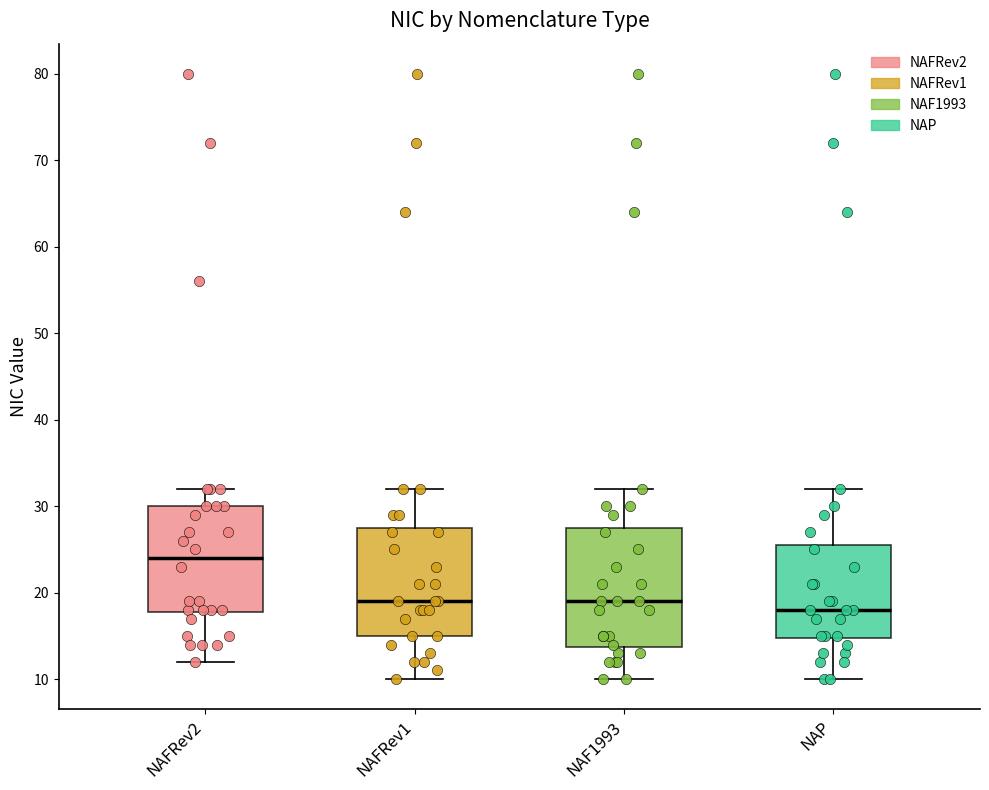

Reading left to right, read every box against the y-axis: the position of its median line, the range the box covers, and the ends of its whiskers. The values are not printed on the chart, so give them approximately, as read against the axis.

NAFRev2: median 24, box 18 to 30, whiskers 12 to 32
NAFRev1: median 19, box 15 to 28, whiskers 10 to 32
NAF1993: median 19, box 14 to 28, whiskers 10 to 32
NAP: median 18, box 15 to 26, whiskers 10 to 32